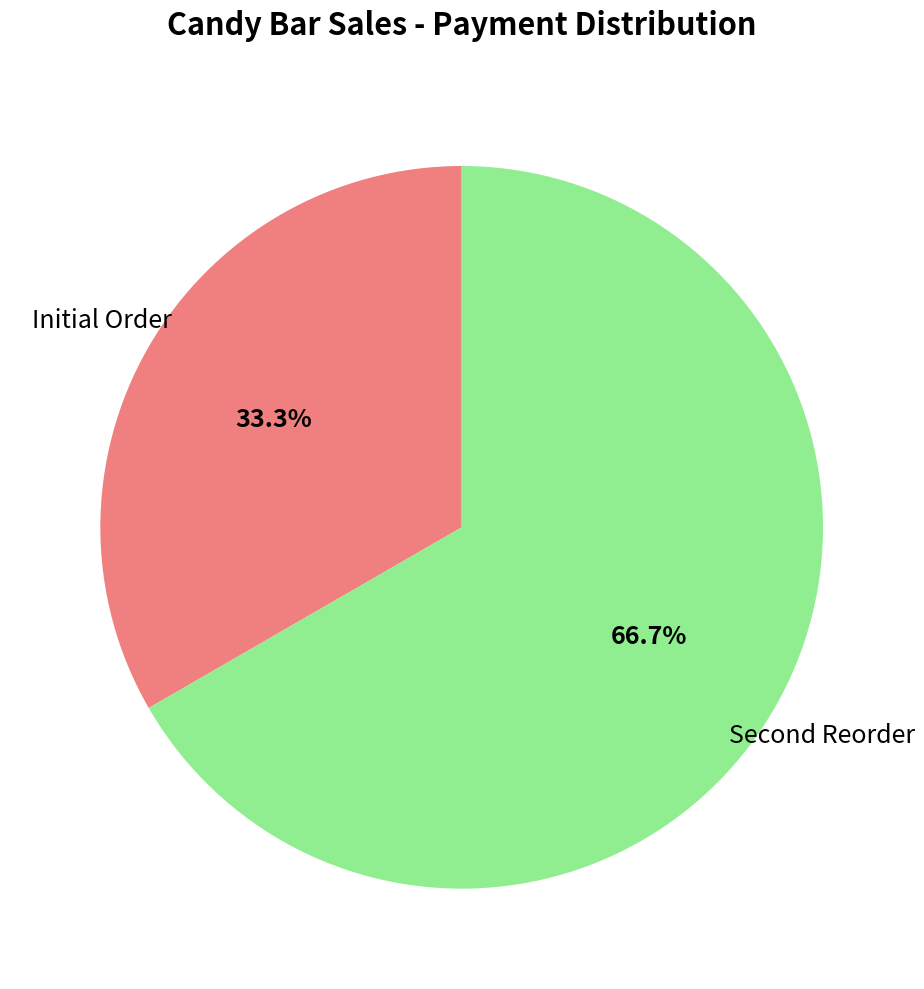

Count the number of slices in the pie.

2